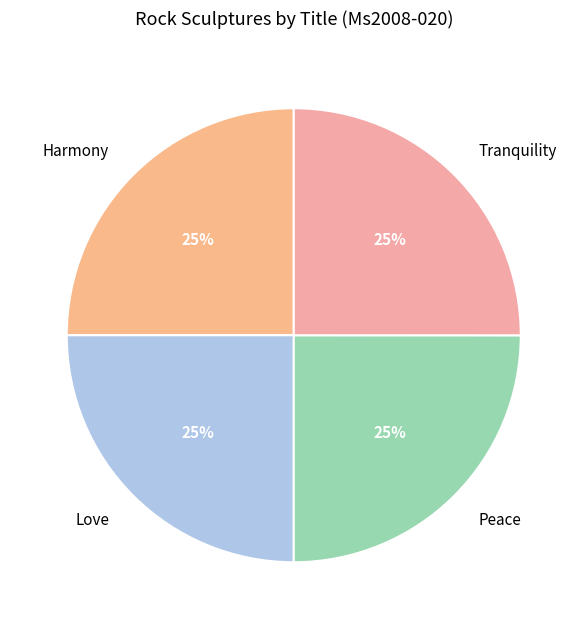

To the nearest percent, what is the average slice percentage?

25%